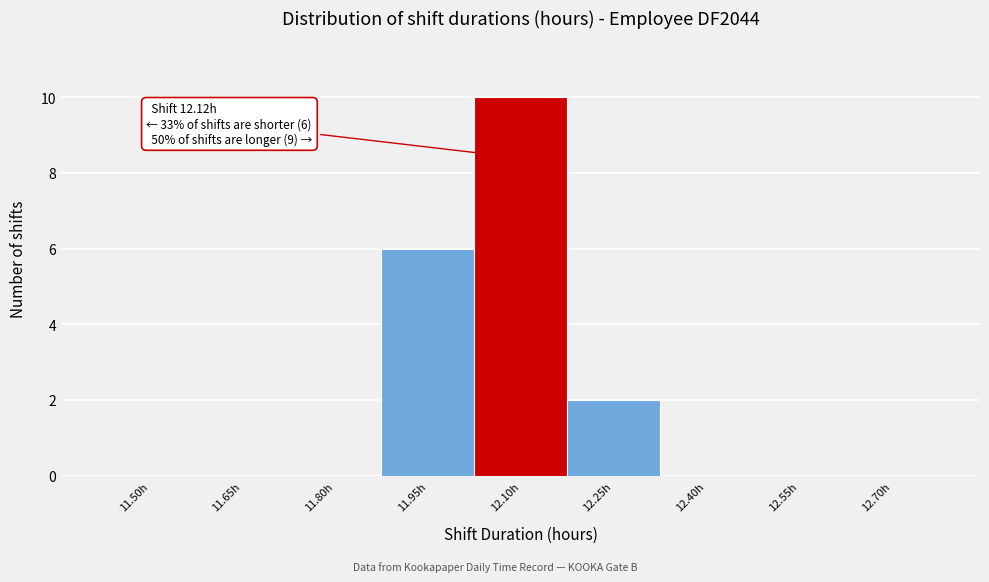

Reading left to right, extract all data points from this chart.

11.50h=0	11.65h=0	11.80h=0	11.95h=6	12.10h=10	12.25h=2	12.40h=0	12.55h=0	12.70h=0